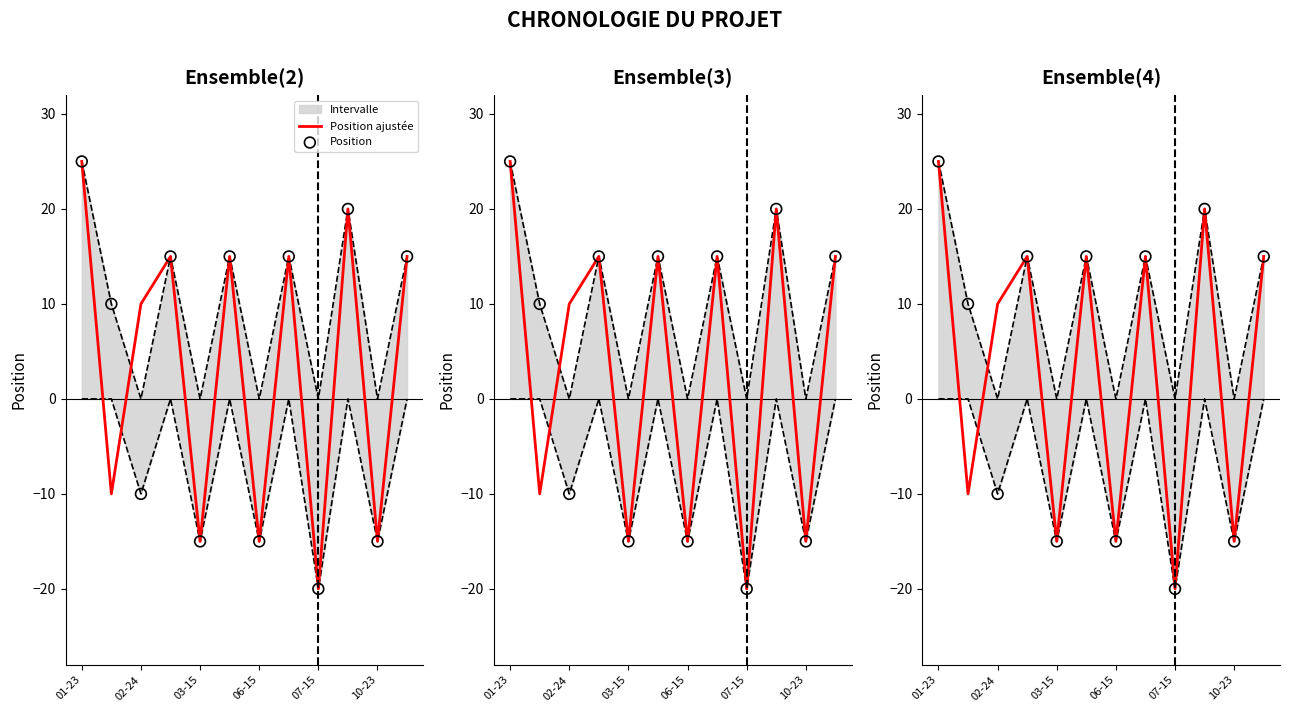

At which category is the sum across all series the highest?

01-23